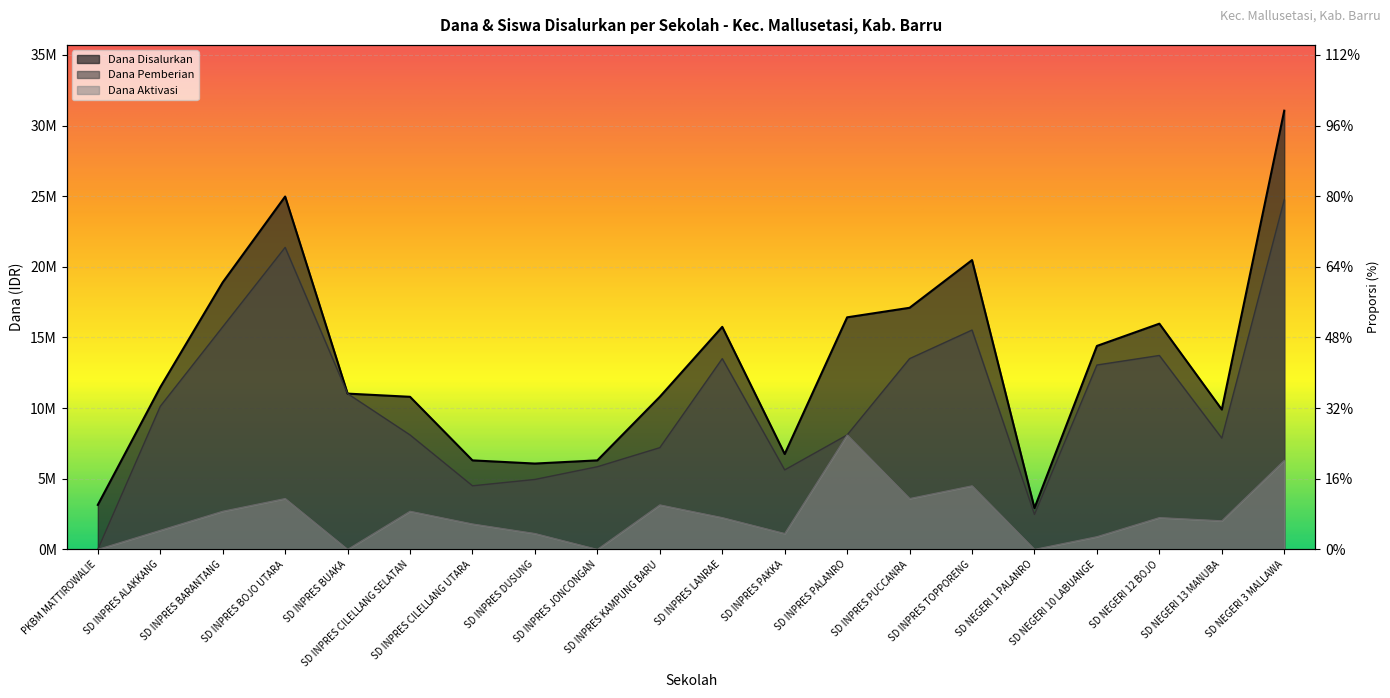

What is the label of the 5th point from the right?

SD NEGERI 1 PALANRO